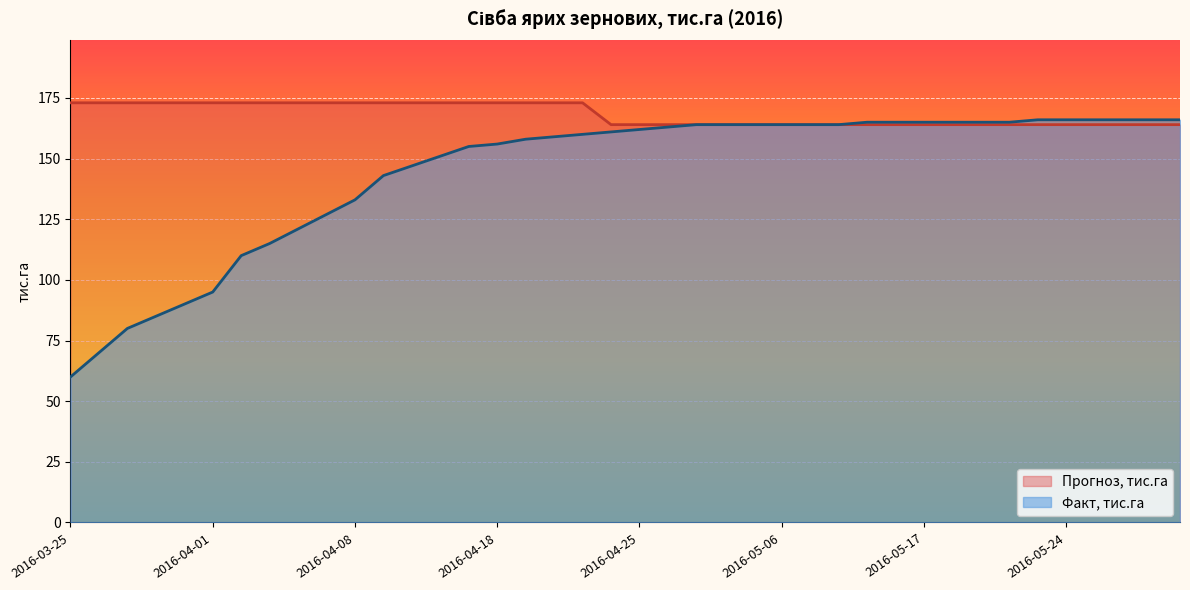

True or false: Факт, тис.га has more than 2 interior local peaks.

False